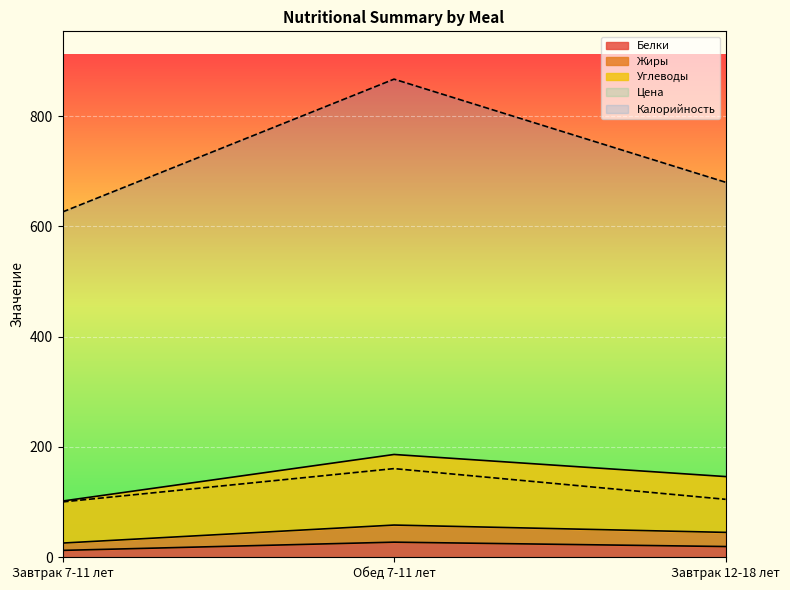

At which label is Цена closest to 130?

Завтрак 12-18 лет